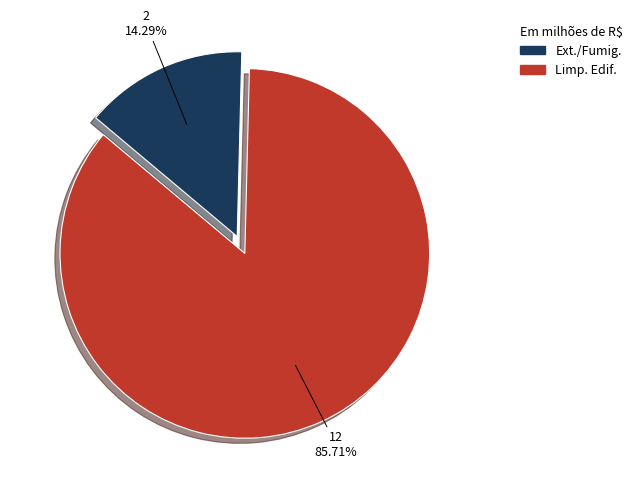

Does any single category account for the majority?

Yes